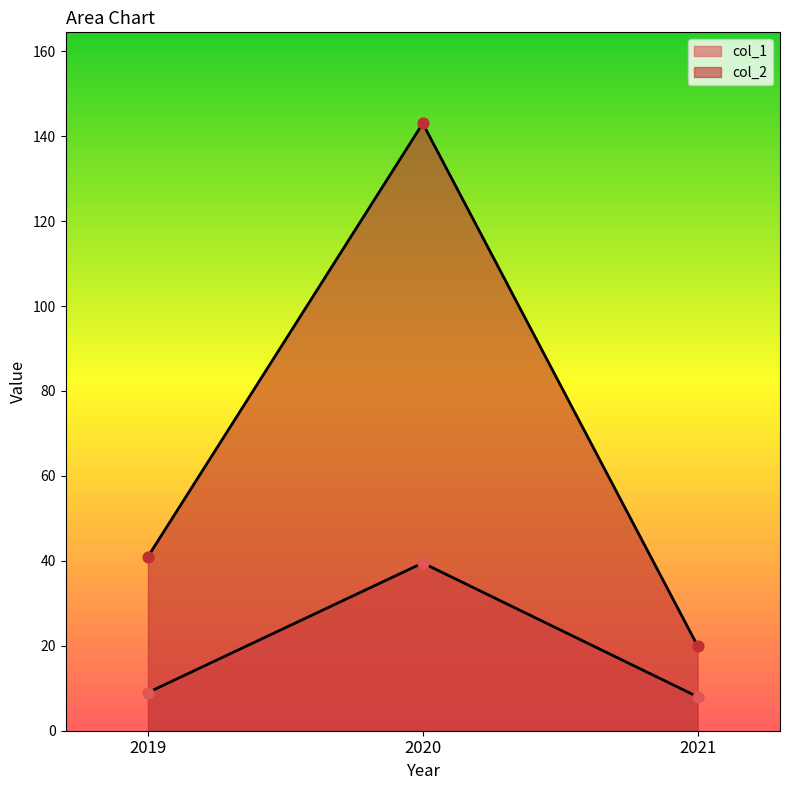

Is the value of col_1 at 2021 greater than the value of col_2 at 2020?

No